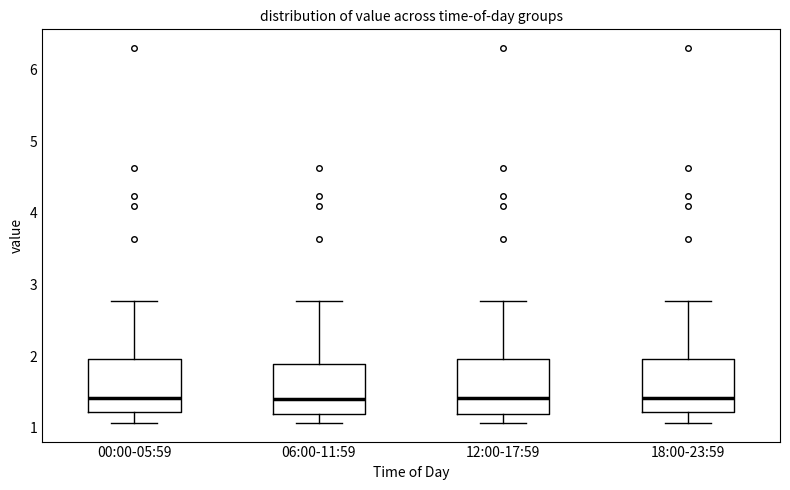

Reading left to right, transcribe this box plot: for each box, give where its median line is, the range the box spans, and where its two whiskers end, as read against the y-axis. The values are not printed on the chart, so give them approximately, as read against the axis.

00:00-05:59: median 1.4, box 1.2 to 2.0, whiskers 1.1 to 2.8
06:00-11:59: median 1.4, box 1.2 to 1.9, whiskers 1.1 to 2.8
12:00-17:59: median 1.4, box 1.2 to 2.0, whiskers 1.1 to 2.8
18:00-23:59: median 1.4, box 1.2 to 2.0, whiskers 1.1 to 2.8